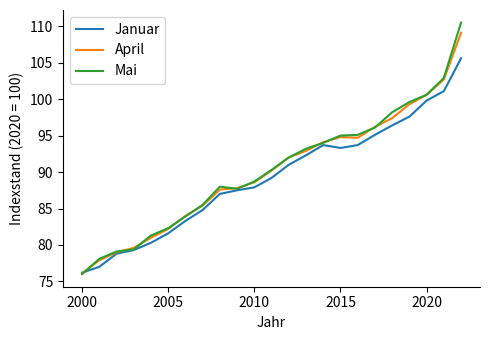

List the series in order of their overall mean, highest first.

Mai, April, Januar